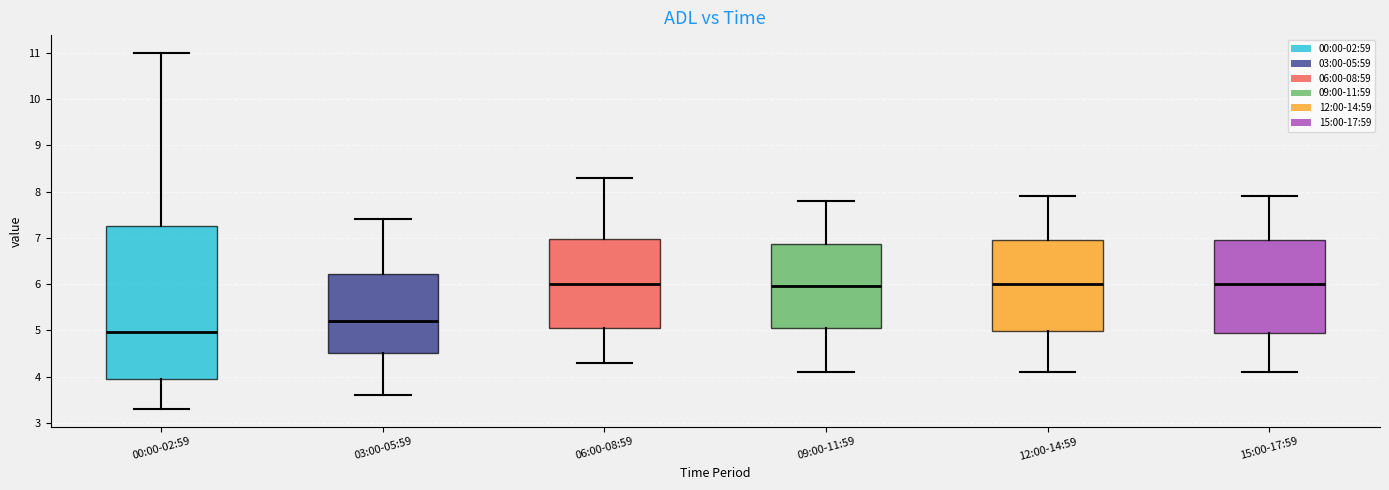

Reading left to right, read every box against the y-axis: the position of its median line, the range the box covers, and the ends of its whiskers. The values are not printed on the chart, so give them approximately, as read against the axis.

00:00-02:59: median 5.0, box 4.0 to 7.3, whiskers 3.3 to 11.0
03:00-05:59: median 5.2, box 4.5 to 6.2, whiskers 3.6 to 7.4
06:00-08:59: median 6.0, box 5.1 to 7.0, whiskers 4.3 to 8.3
09:00-11:59: median 6.0, box 5.1 to 6.9, whiskers 4.1 to 7.8
12:00-14:59: median 6.0, box 5.0 to 7.0, whiskers 4.1 to 7.9
15:00-17:59: median 6.0, box 5.0 to 7.0, whiskers 4.1 to 7.9